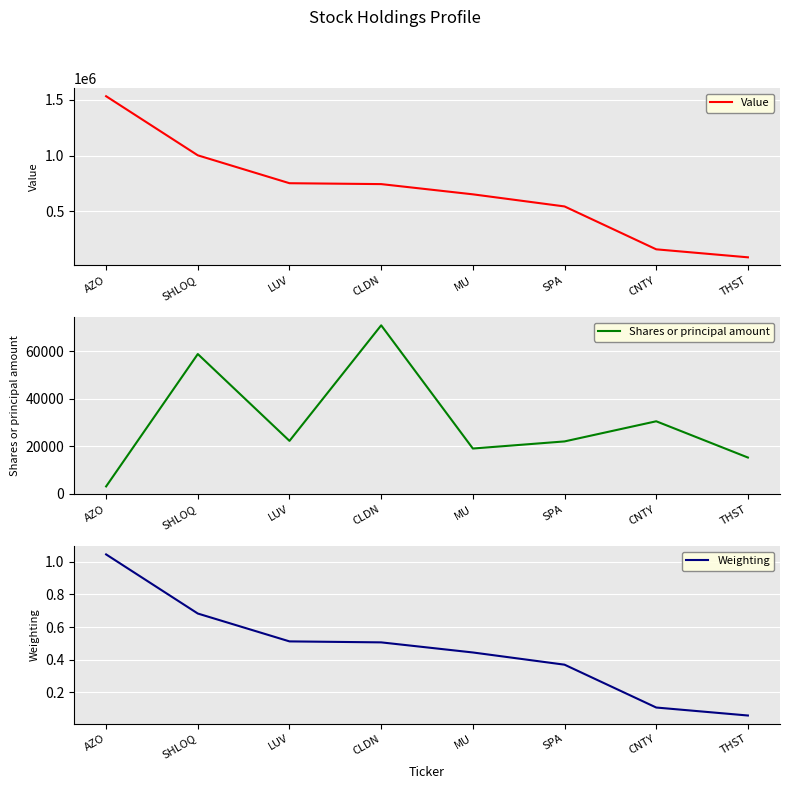

At which label does Value reach its minimum?

THST